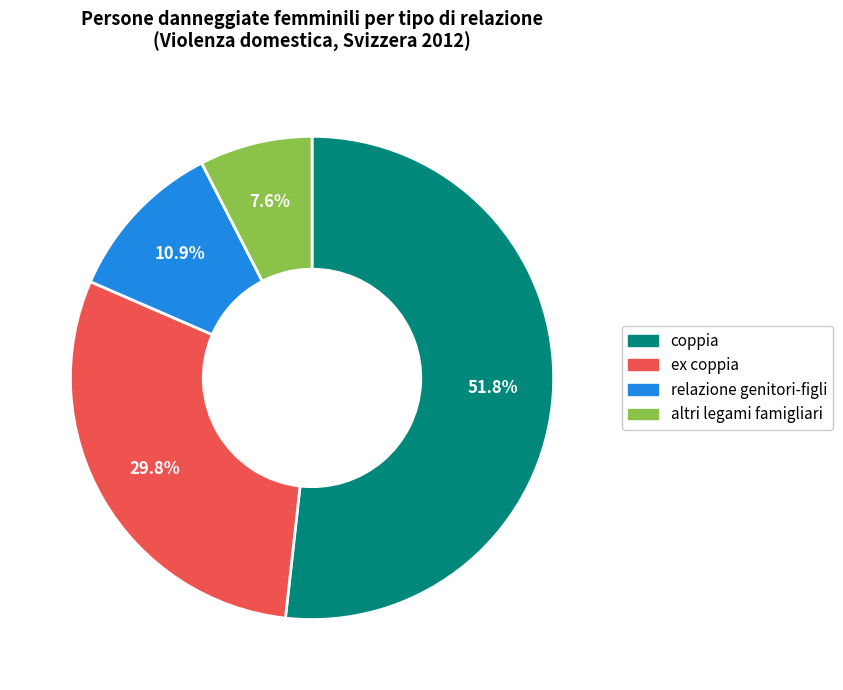

Count the number of slices in the pie.

4